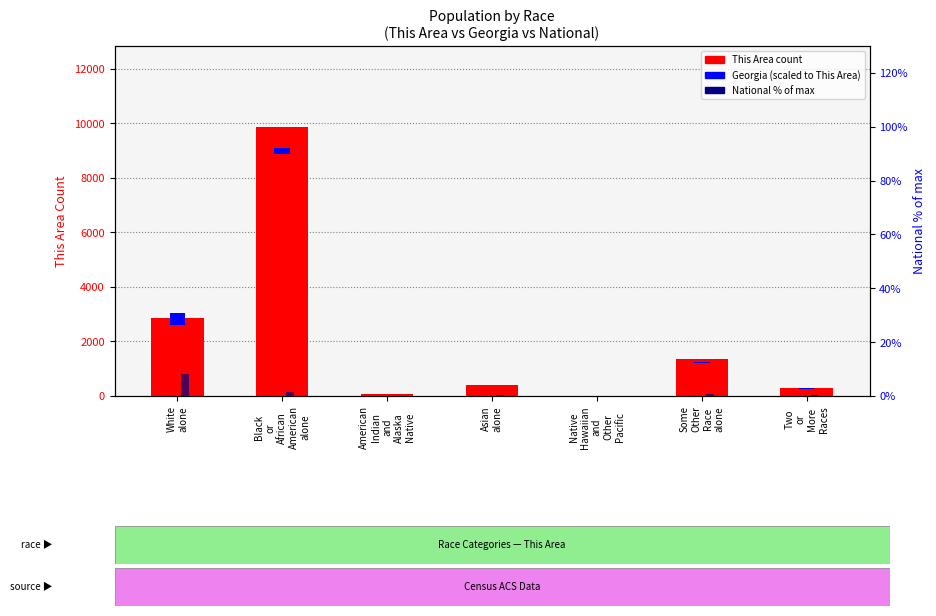

What is the label of the 2nd bar from the right?

Some
Other
Race
alone